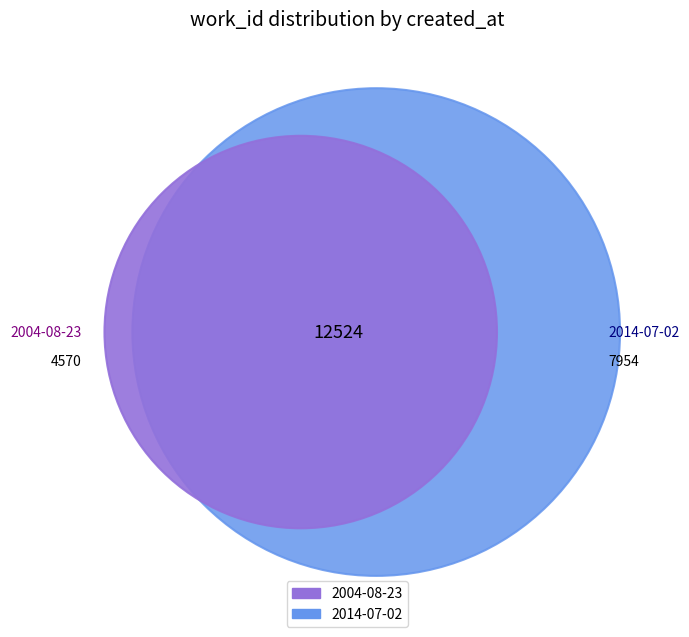

What is the change in value from 2004-08-23 to 2014-07-02?

+3384